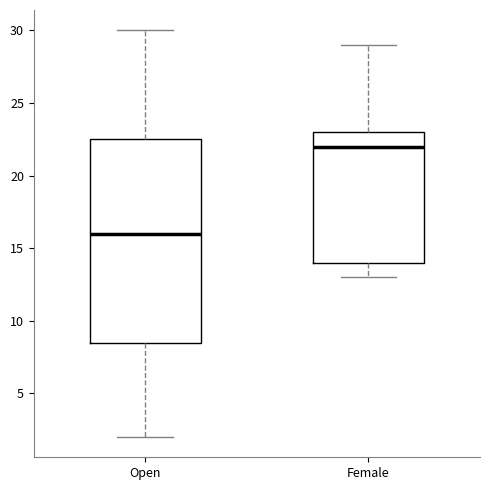

Comparing the boxes themselves (not the whiskers), which one is the tallest?

Open